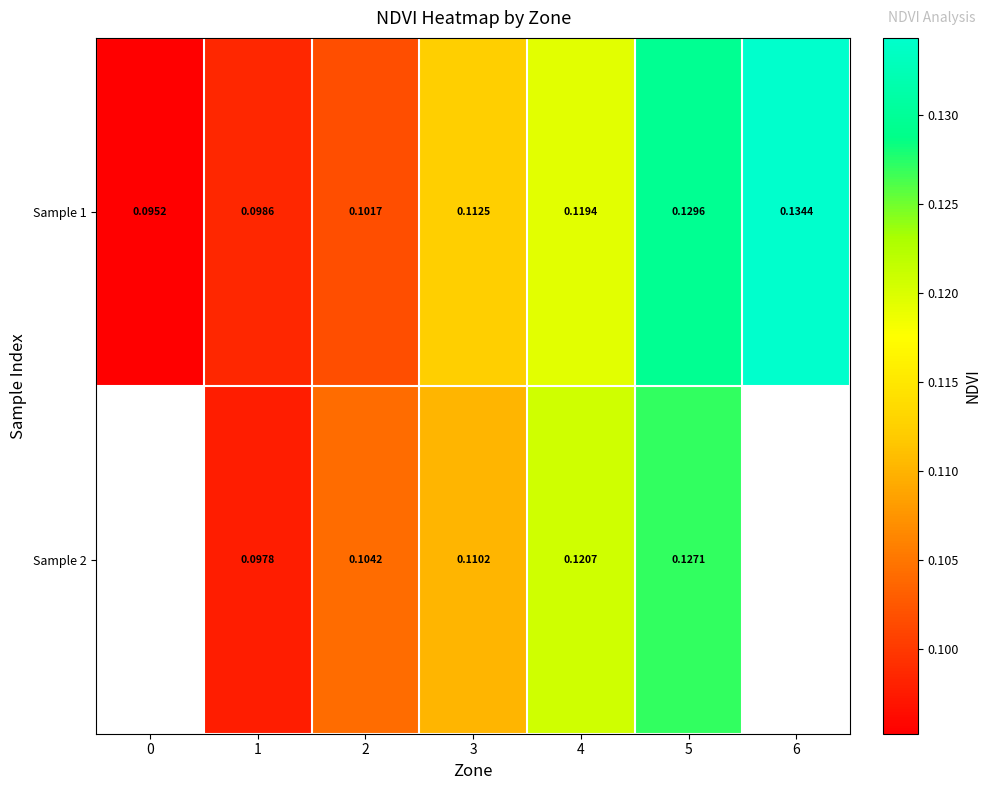

At how many categories does at least one series exceed 0?

7